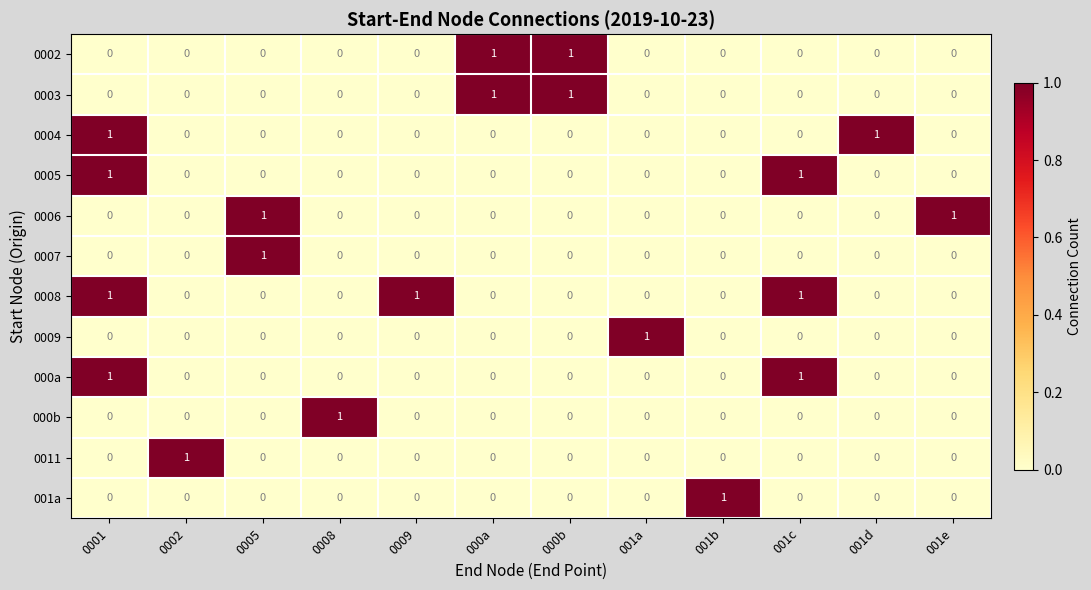

How many series are shown in this chart?

12